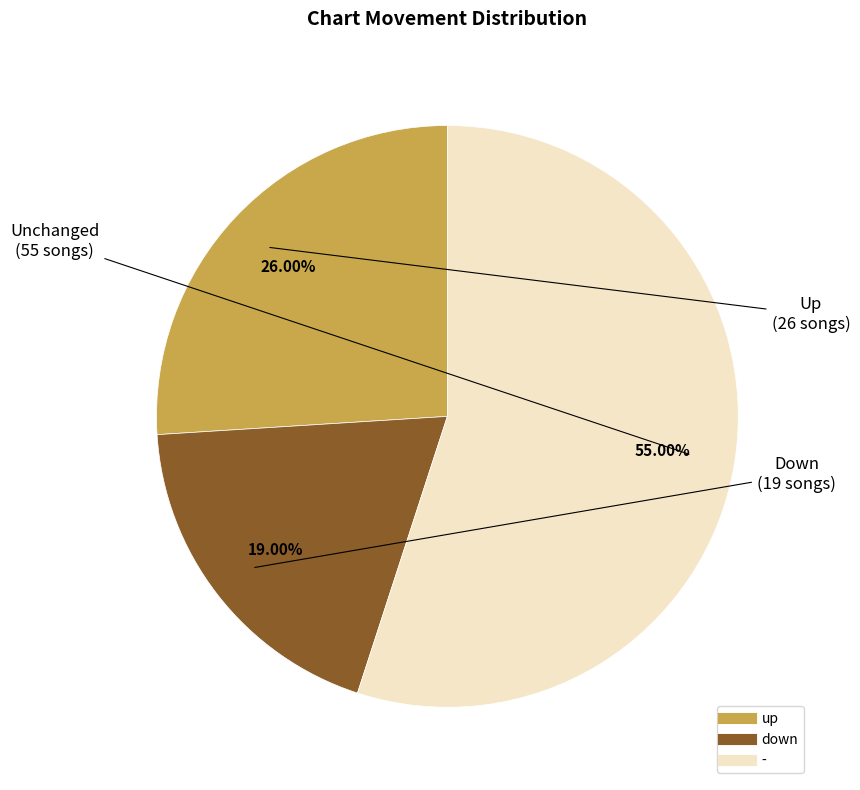

Which slice is the smallest?

down